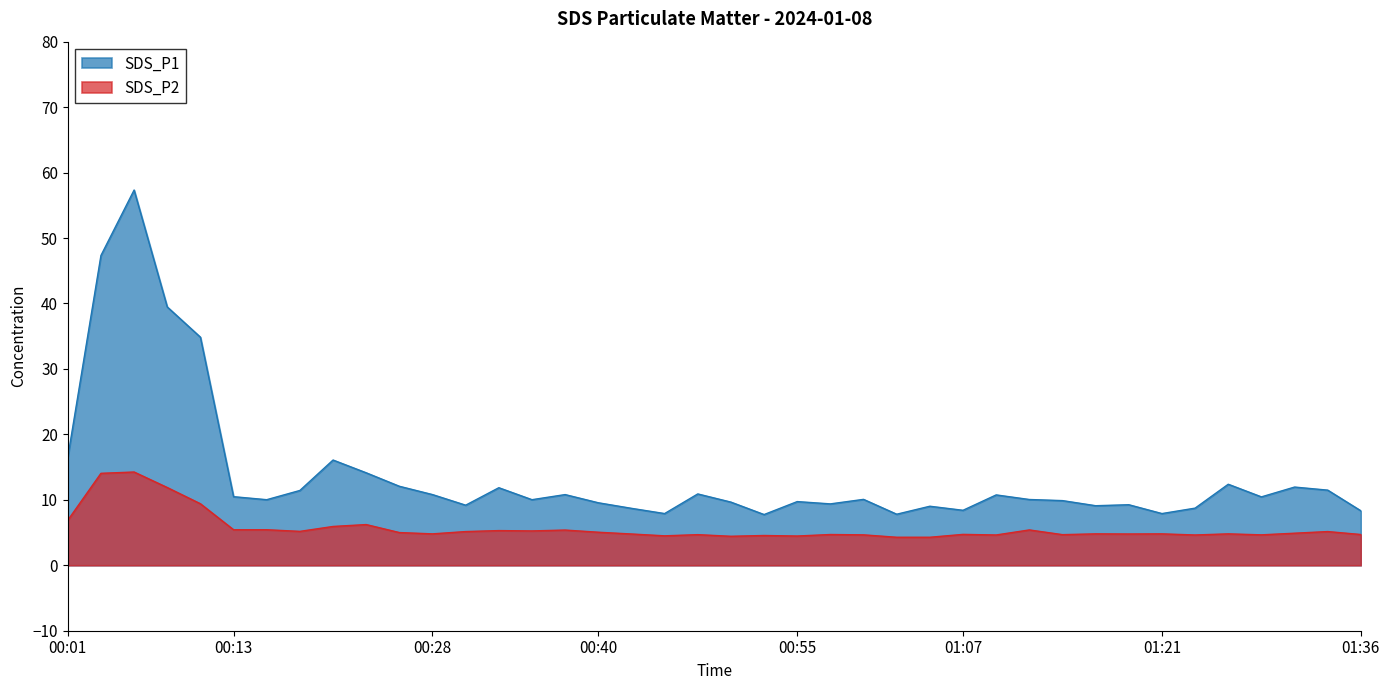

What is the total value across all series at 00:03?

61.4